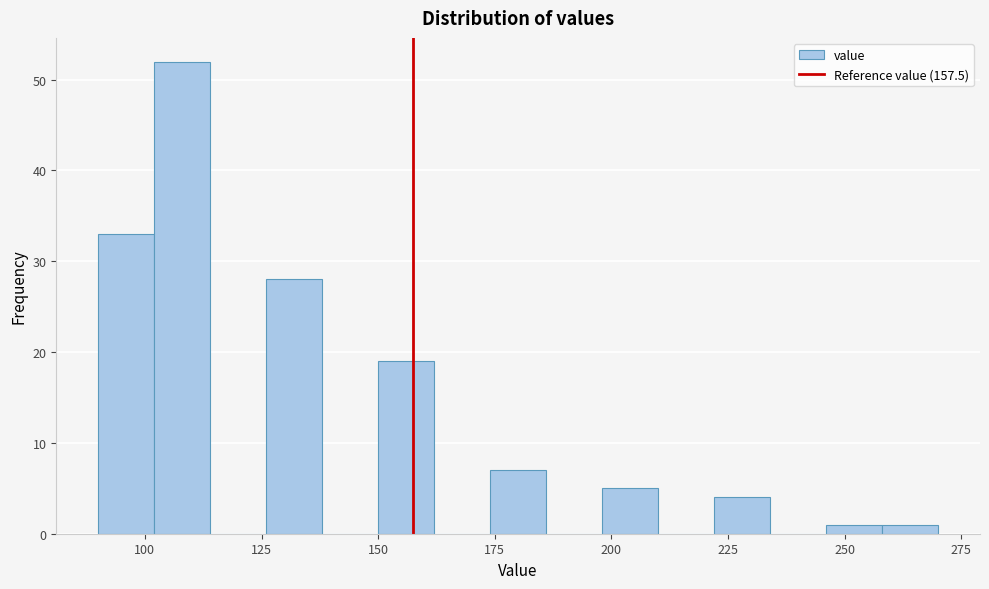

Around what value on the x-axis is the tallest bar? Give the approximate position of its centre, as read against the axis.

110